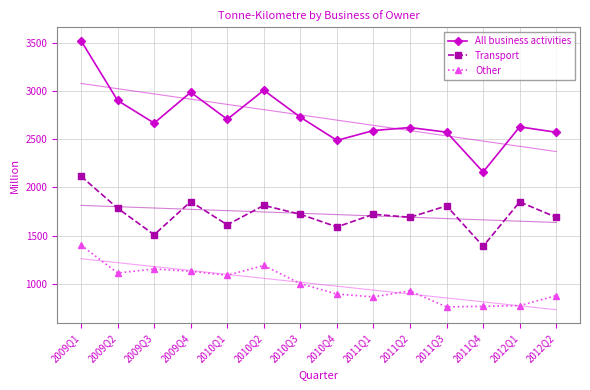

At 2009Q1, list the series in order from smallest to largest.

Other, Transport, All business activities